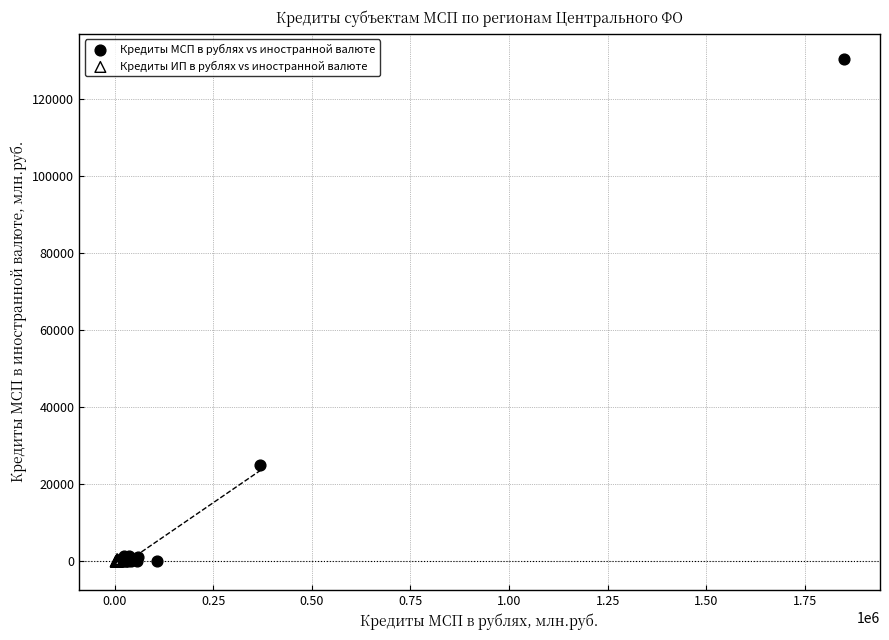

Which series contains the highest Y value?

Кредиты МСП в рублях vs иностранной валюте